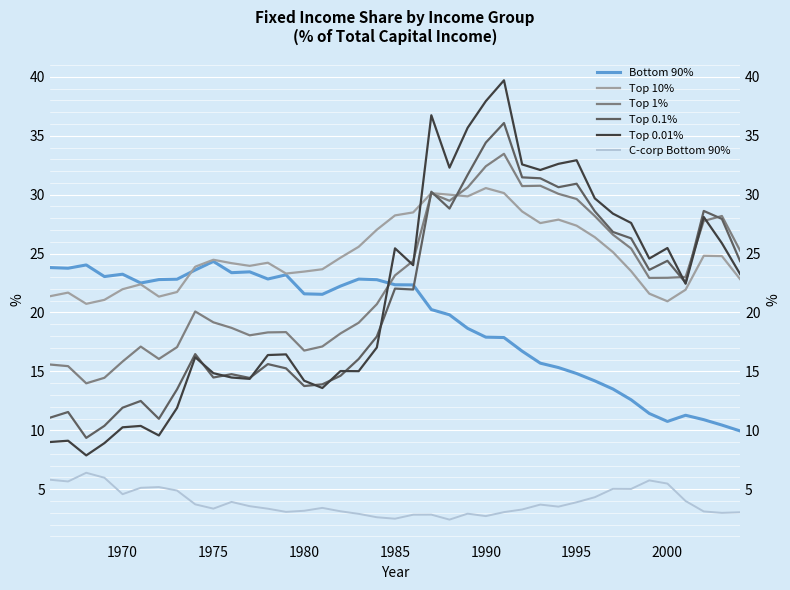

True or false: Top 1% has more than 1 points higher than both neighbors.

True